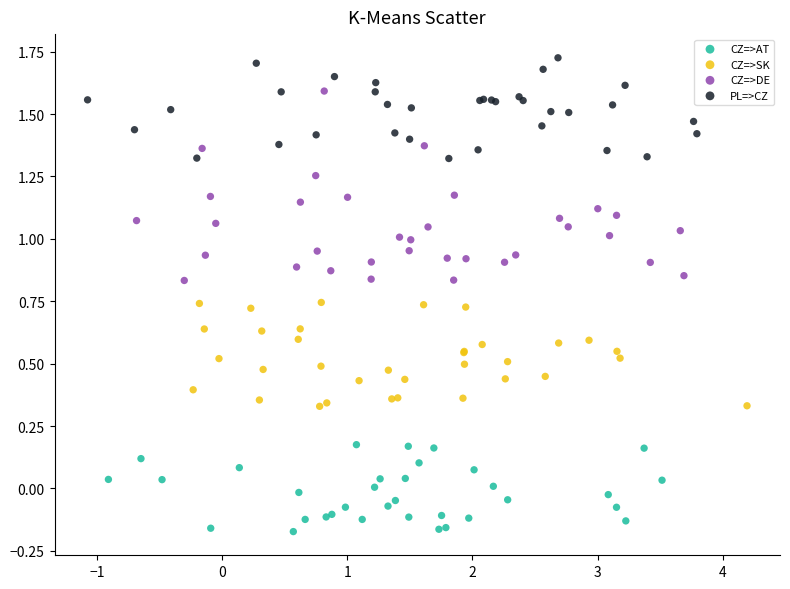

Which series contains the lowest Y value?

CZ=>AT